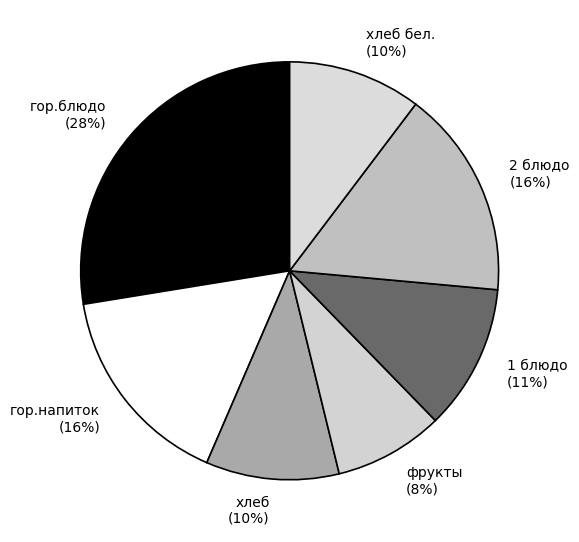

How many slices are in this pie chart?

7